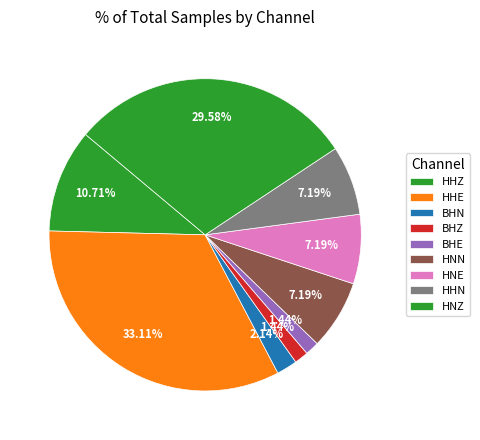

How many slices are in this pie chart?

9